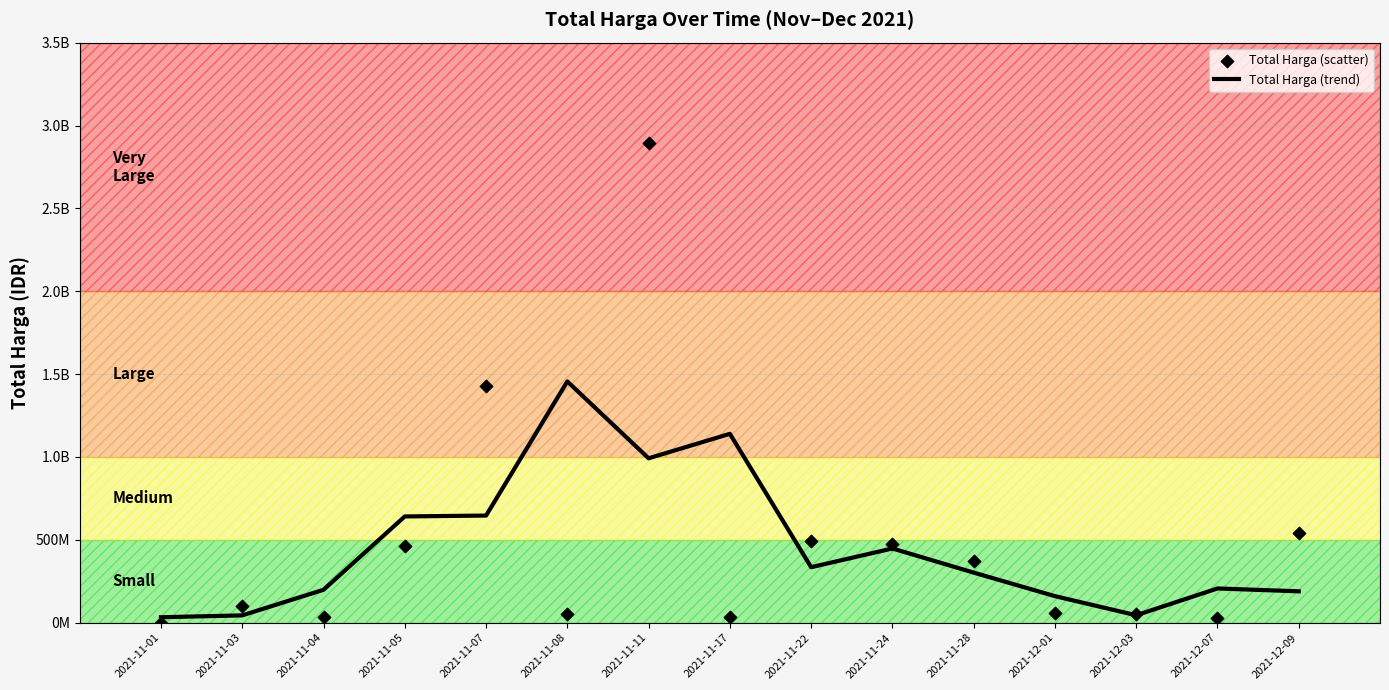

At which category is the sum across all series the highest?

2021-11-11